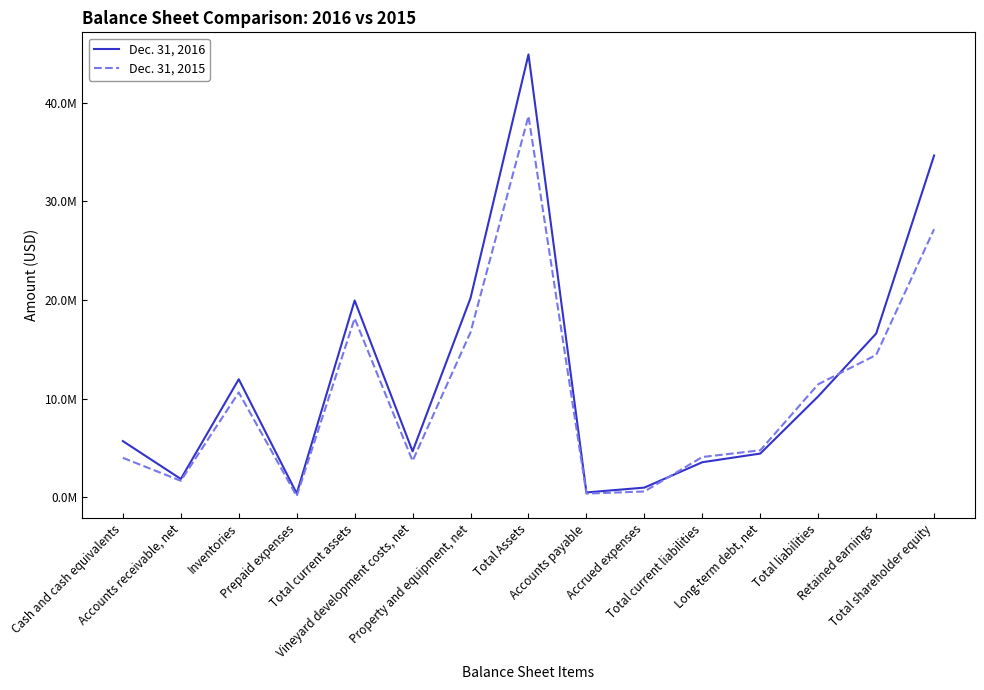

The value of Dec. 31, 2015 at Accounts payable is 683389. True or false?

False